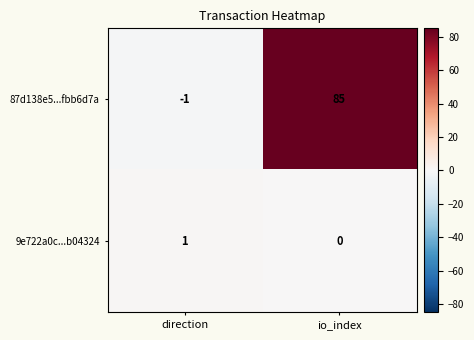

At which label is 9e722a0c...b04324 closest to 0?

io_index